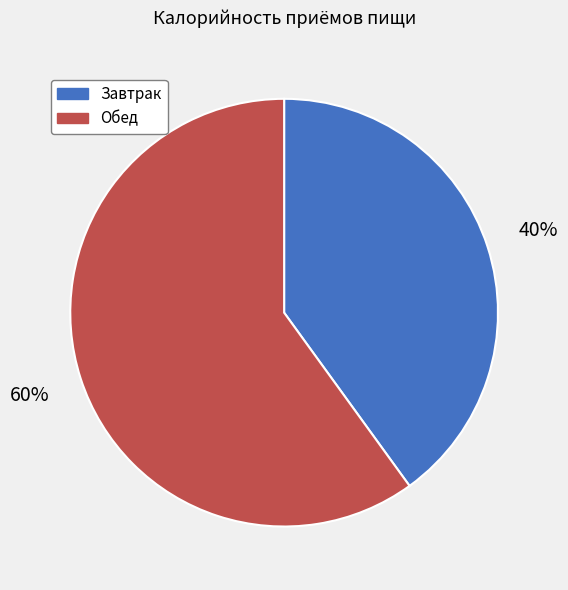

Approximately how many times larger is the value at Завтрак compared to Обед?

0.7